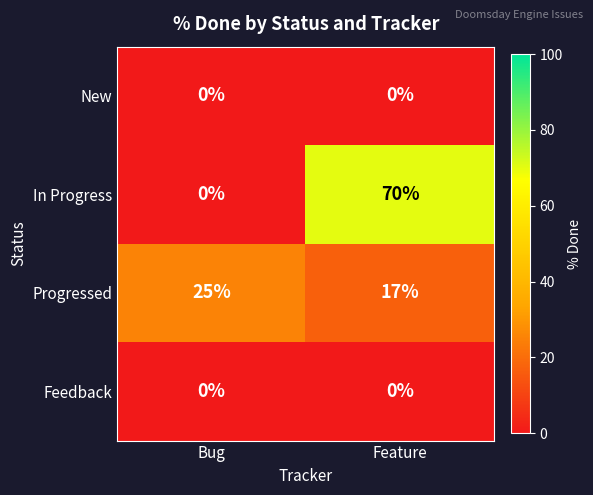

What is the difference between the maximum and minimum values in the Progressed series?

8